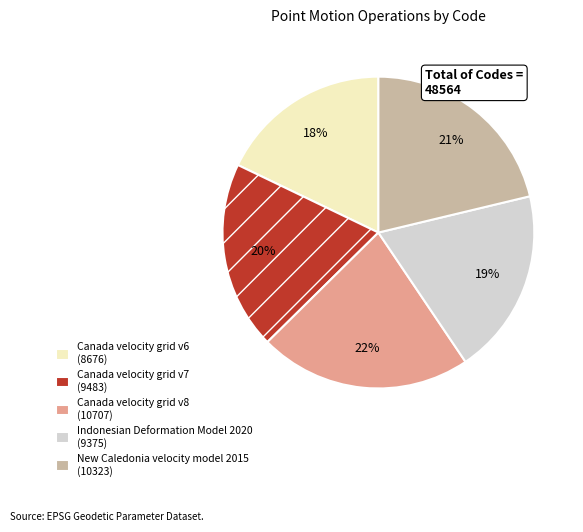

Is there a majority slice in this chart?

No